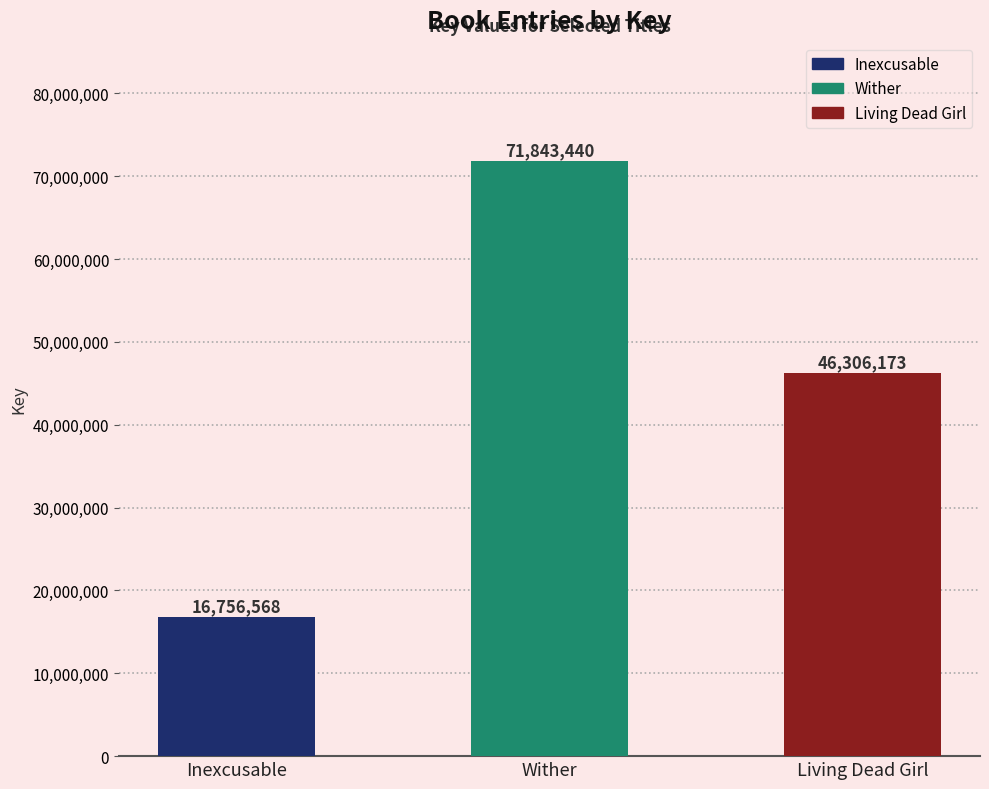

Reading left to right, what are all the values shown in this chart?

16756568	71843440	46306173